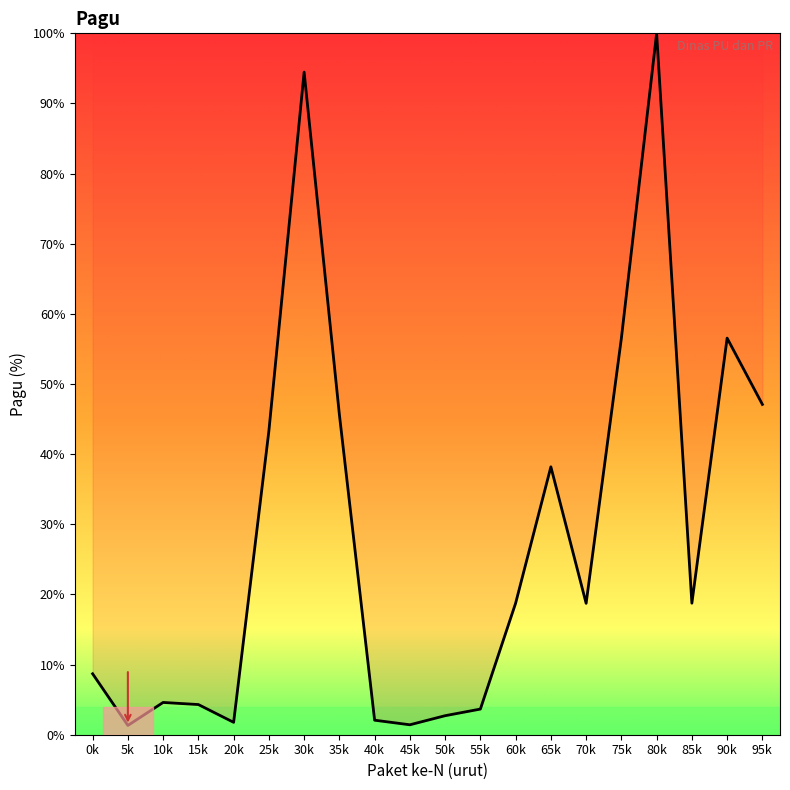

True or false: the data shows 56.5 at 90k.

True